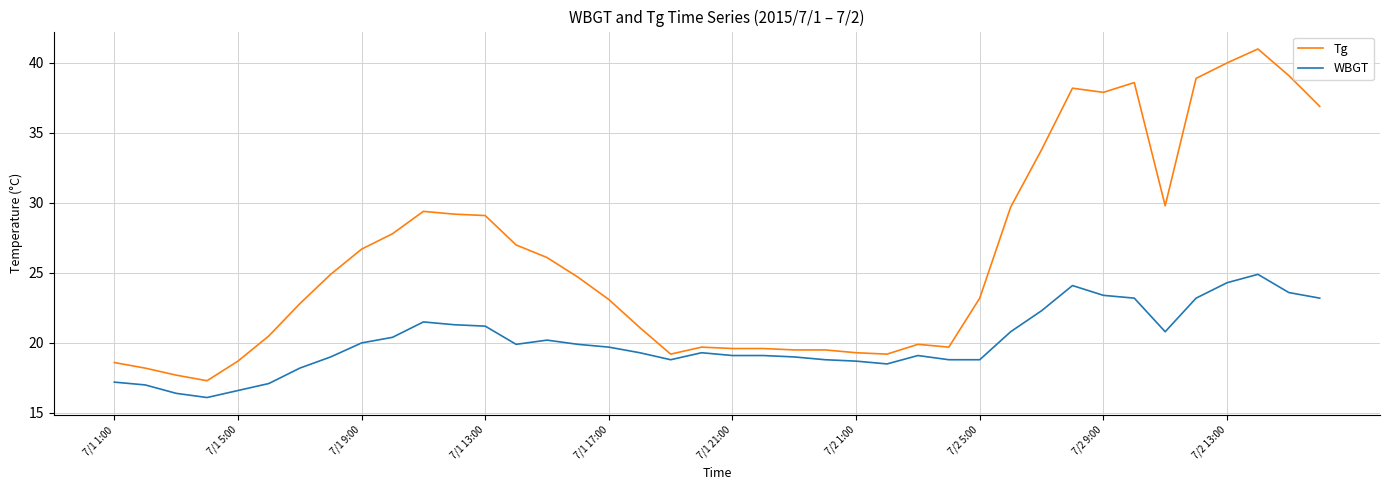

Which series has the largest total across all categories?

Tg